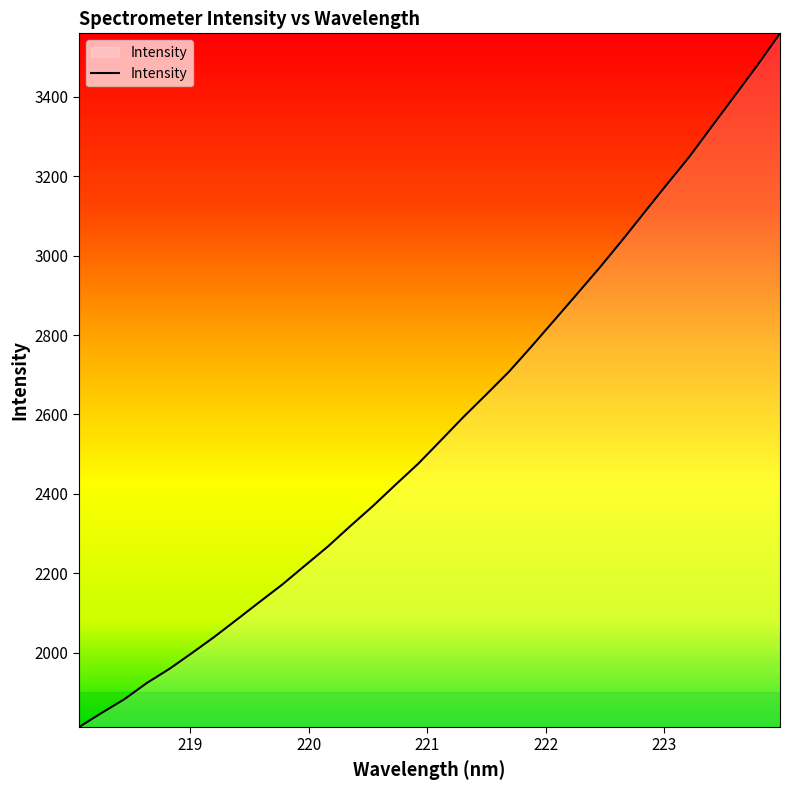

What is the smallest value displayed?

1812.4